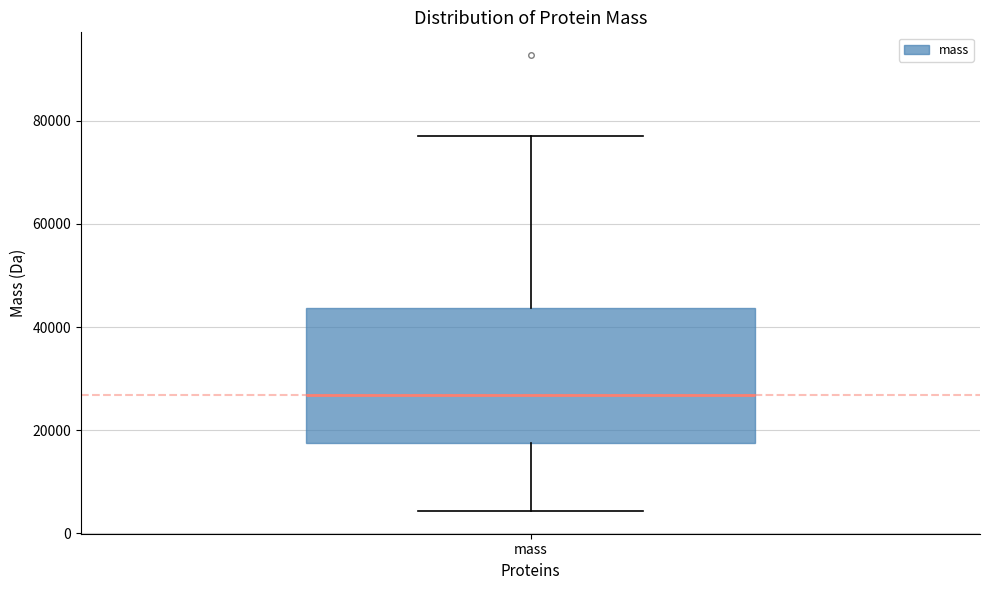

Transcribe this box plot: give where the median line is, the range the box spans, and where the two whiskers end, as read against the y-axis. The values are not printed on the chart, so give them approximately, as read against the axis.

median 26000, box 18000 to 44000, whiskers 4000 to 78000